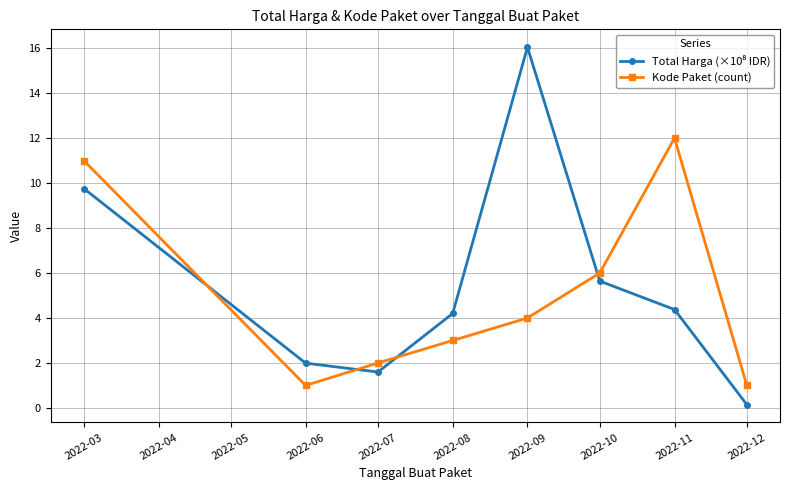

What is the total value across all series at 2022-06?

3.0